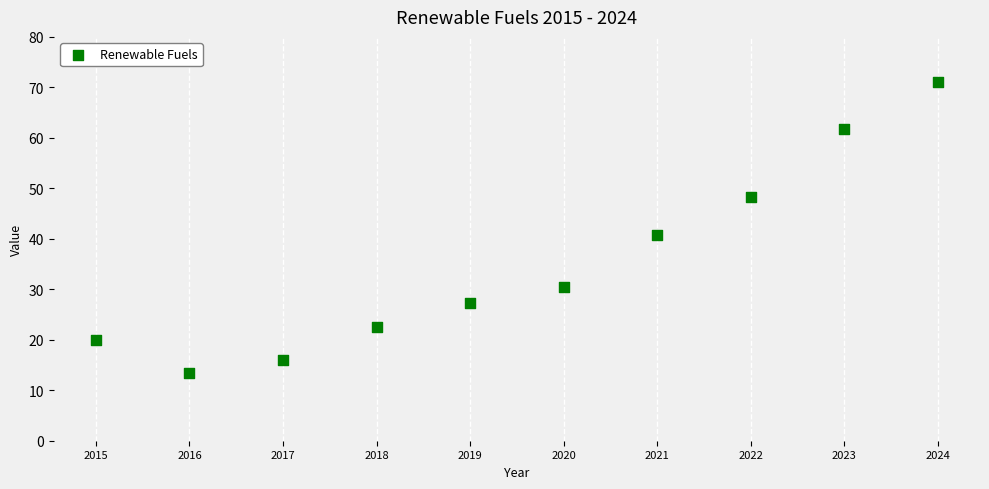

What Y value in the scatter plot is closest to 42?

40.7